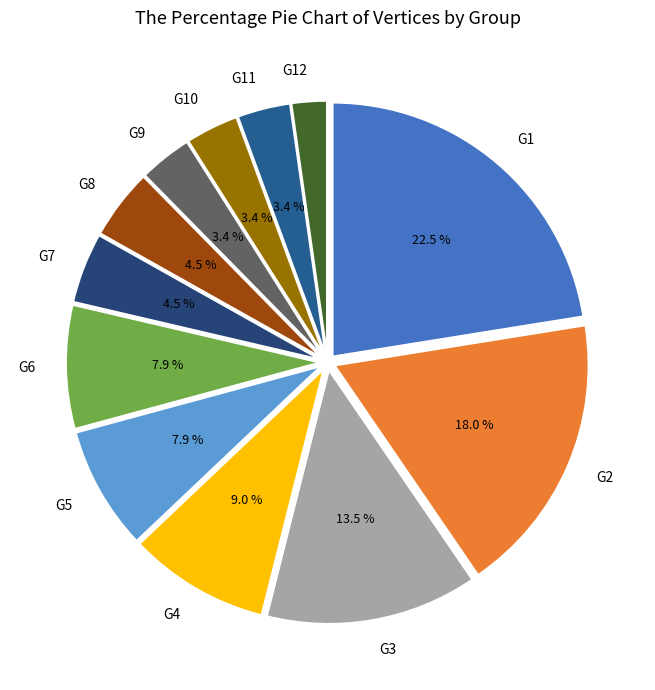

The G10 slice represents 11% of the pie. True or false?

False